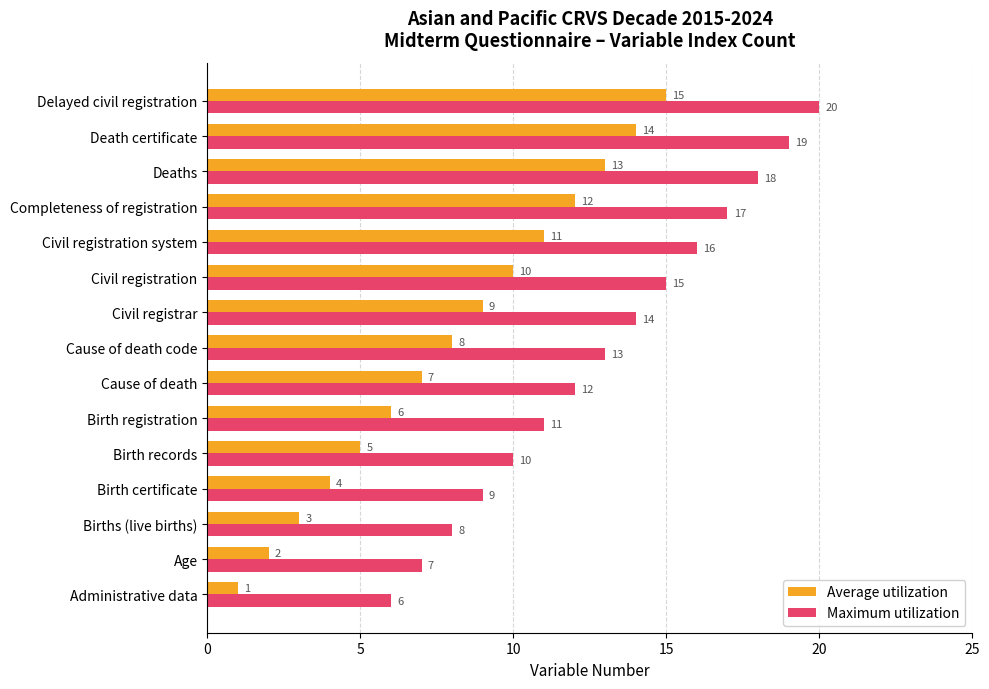

Is it true that Average utilization equals 2 at Cause of death?

False